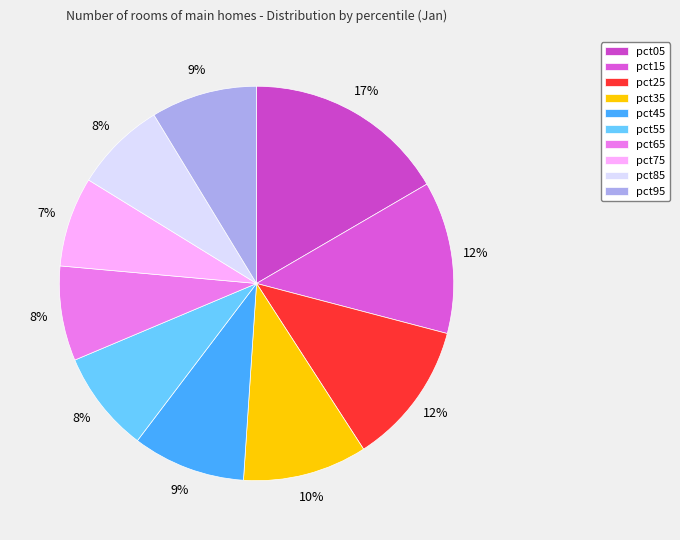

Rank the categories by value from lowest to highest.

pct75, pct85, pct65, pct55, pct95, pct45, pct35, pct25, pct15, pct05